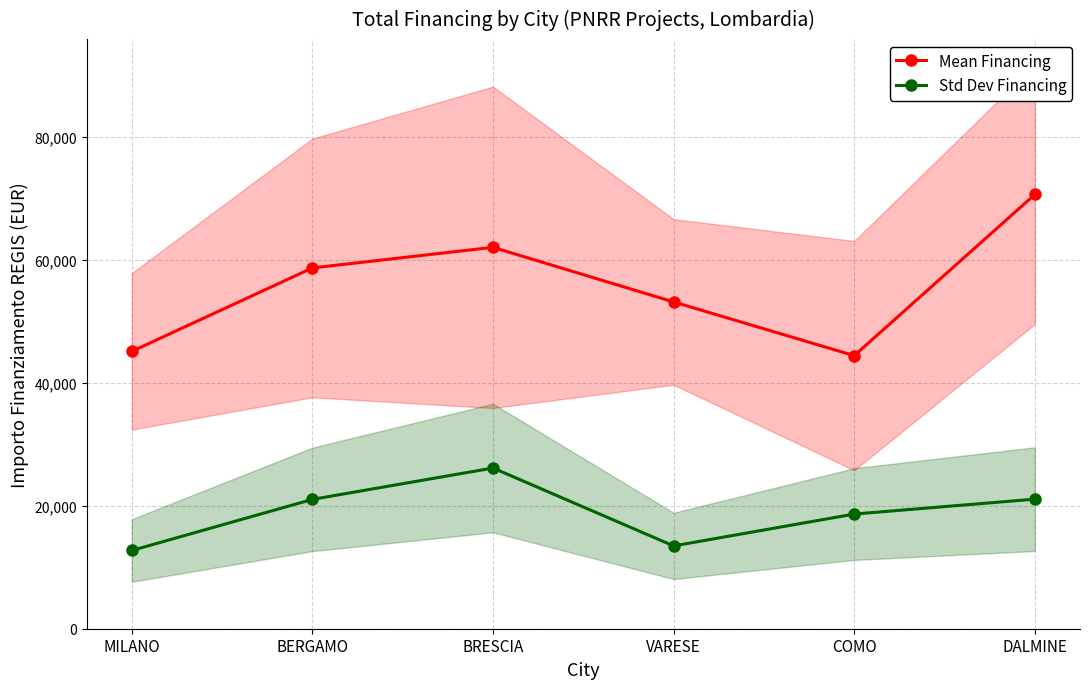

Between MILANO and COMO, which series saw the biggest shift?

Std Dev Financing